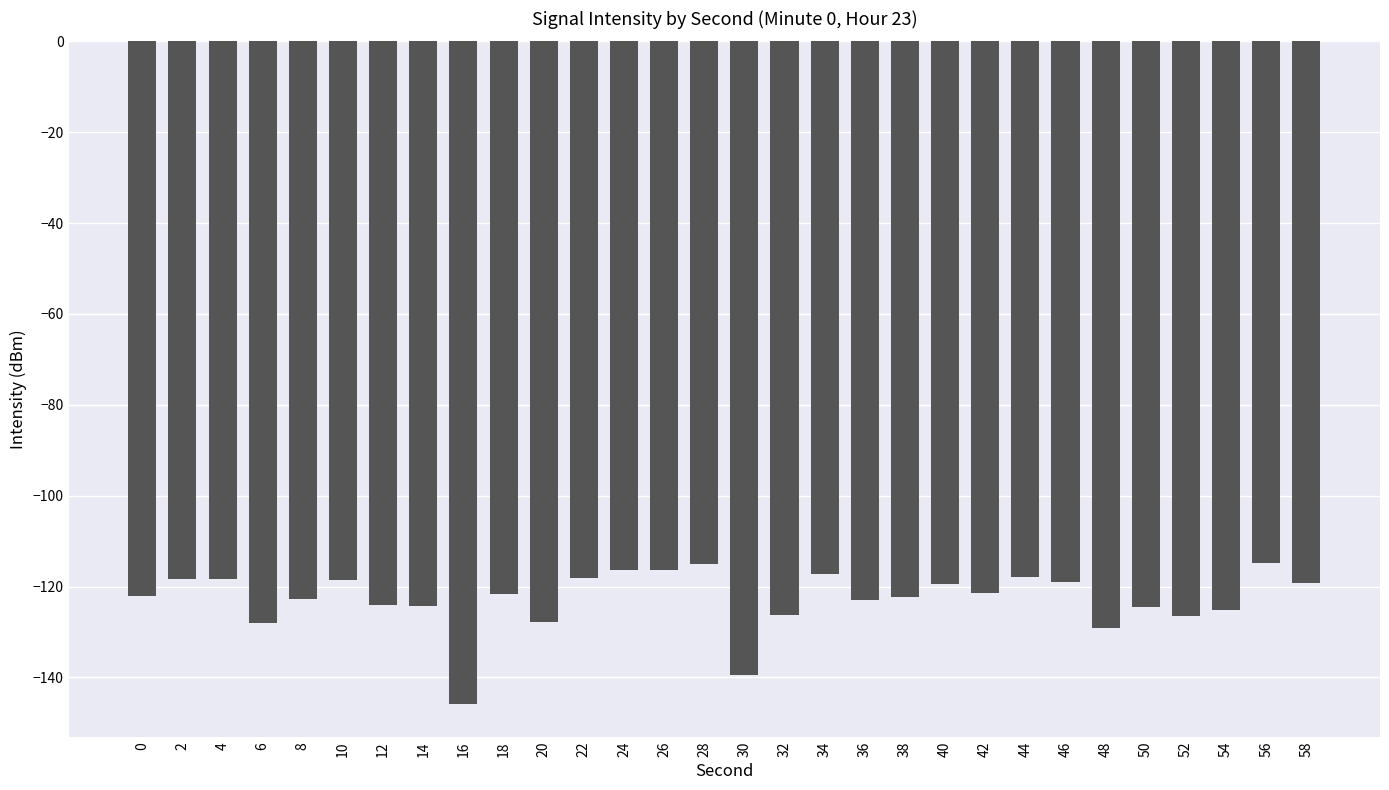

Which has a higher value, 30 or 56?

56